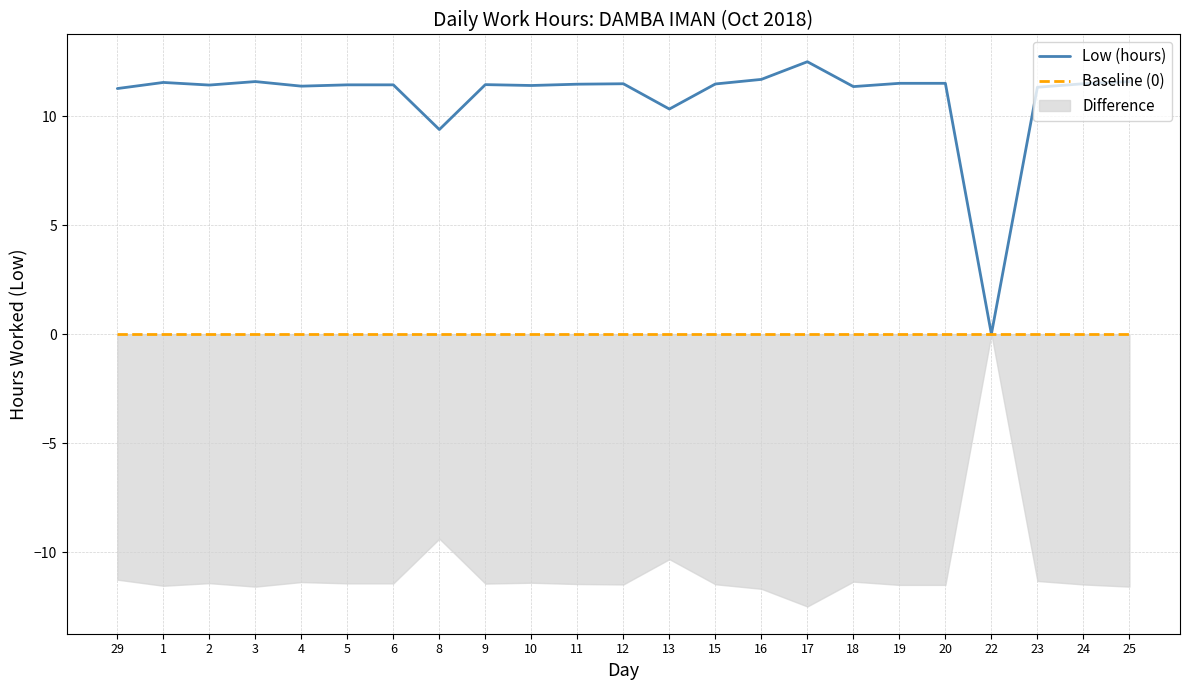

Is the value of Low (hours) at 3 greater than the value of Baseline (0) at 17?

Yes